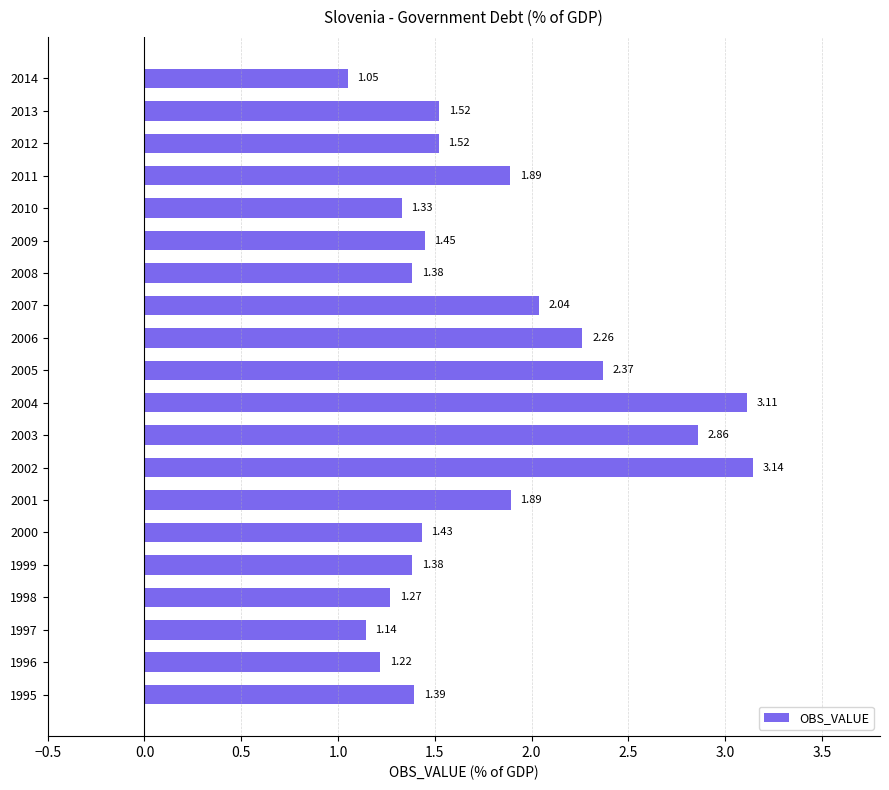

What is the ratio of the value at 1996 to the value at 2002?

0.4